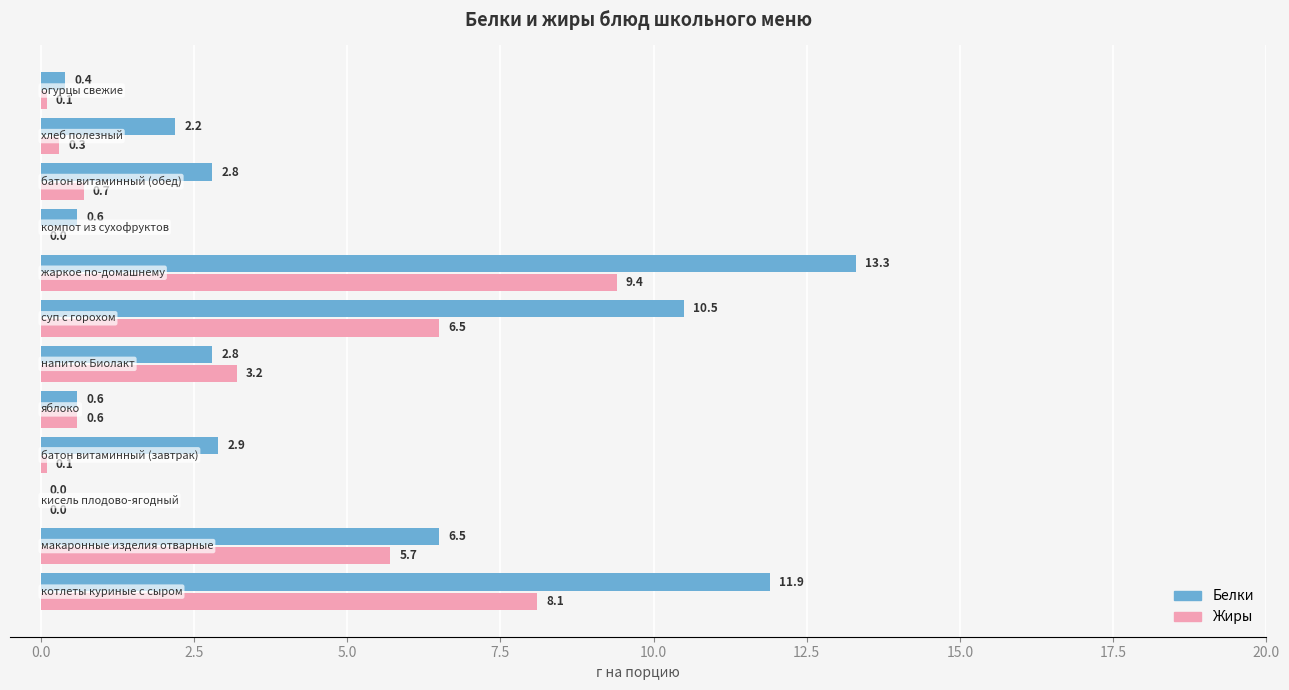

What is the maximum value shown in the chart?

13.3